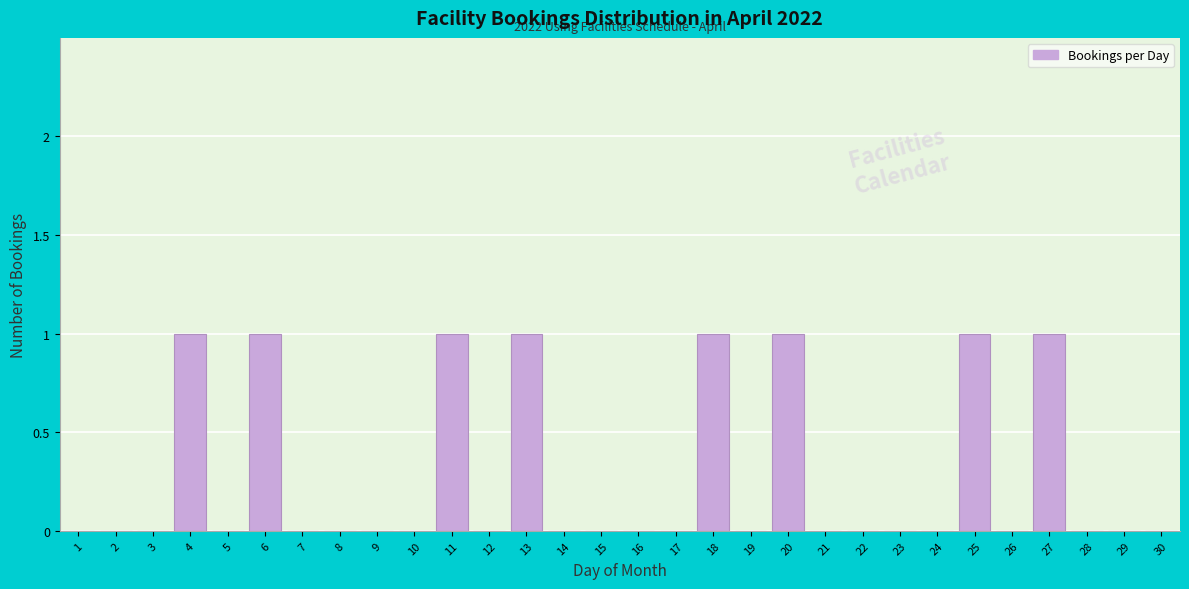

Reading right to left, list all the values displayed in this chart.

30=0	29=0	28=0	27=1	26=0	25=1	24=0	23=0	22=0	21=0	20=1	19=0	18=1	17=0	16=0	15=0	14=0	13=1	12=0	11=1	10=0	9=0	8=0	7=0	6=1	5=0	4=1	3=0	2=0	1=0